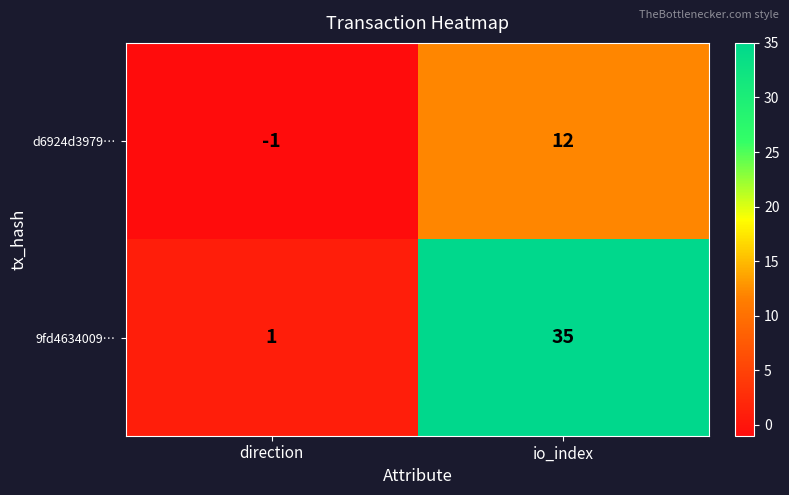

What is the total value across all series at io_index?

47